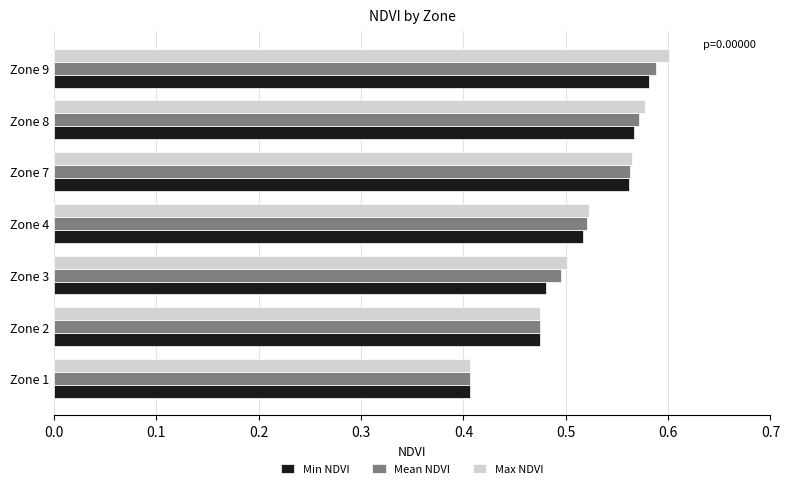

At which category is the sum across all series the highest?

Zone 9